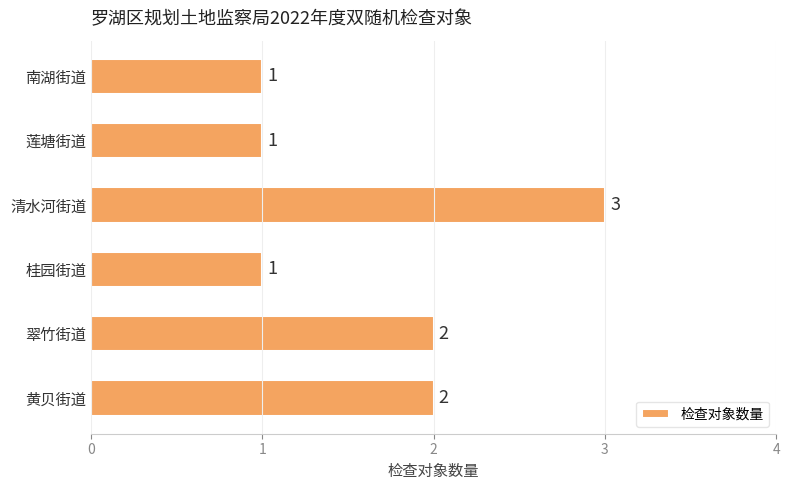

What is the smallest value displayed?

1